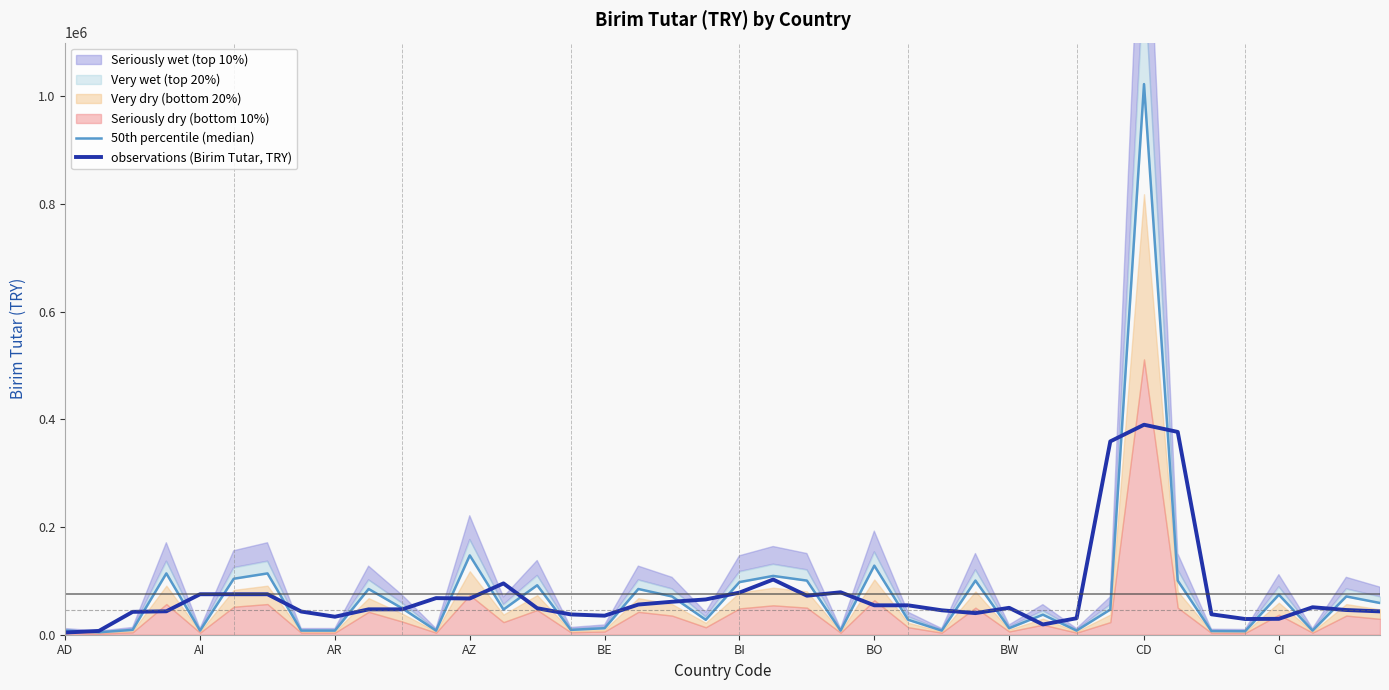

What is the approximate value of observations (Birim Tutar, TRY) at BI?

78254.7